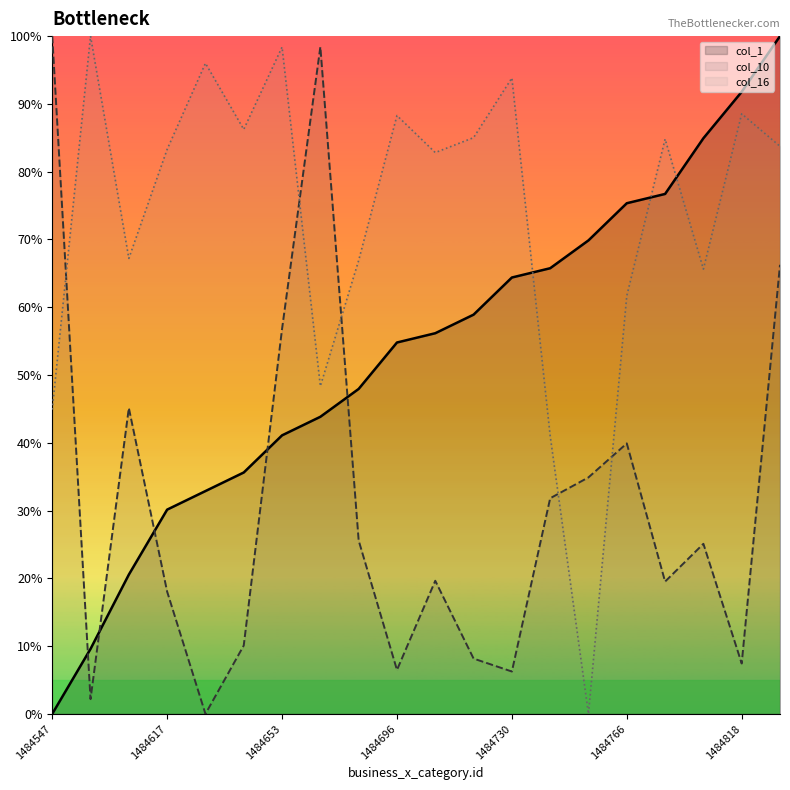

What is the label of the 9th point from the left?

8